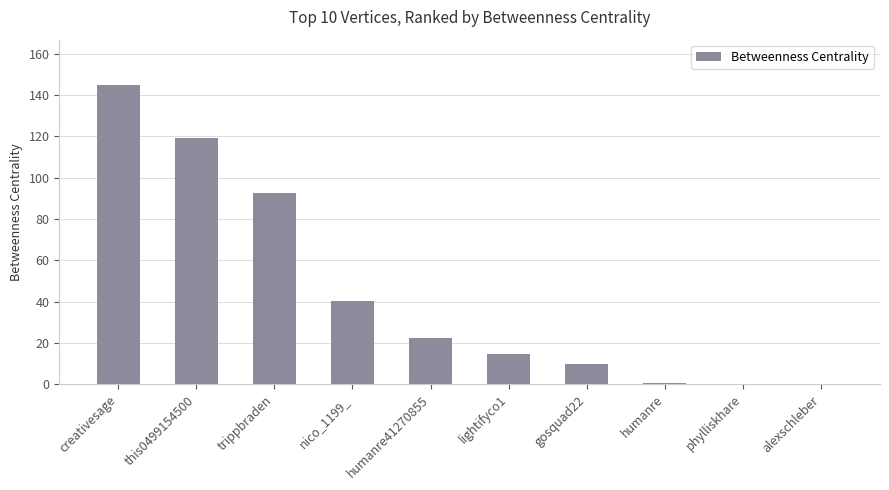

What is the sum of all values?

444.0